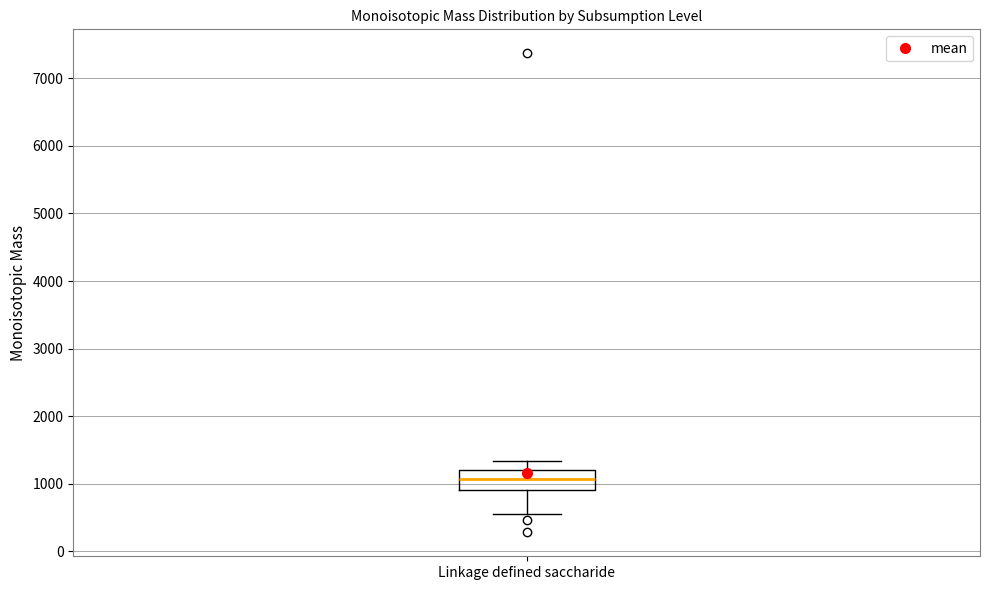

Transcribe this box plot: give where the median line is, the range the box spans, and where the two whiskers end, as read against the y-axis. The values are not printed on the chart, so give them approximately, as read against the axis.

median 1100, box 900 to 1200, whiskers 500 to 1300